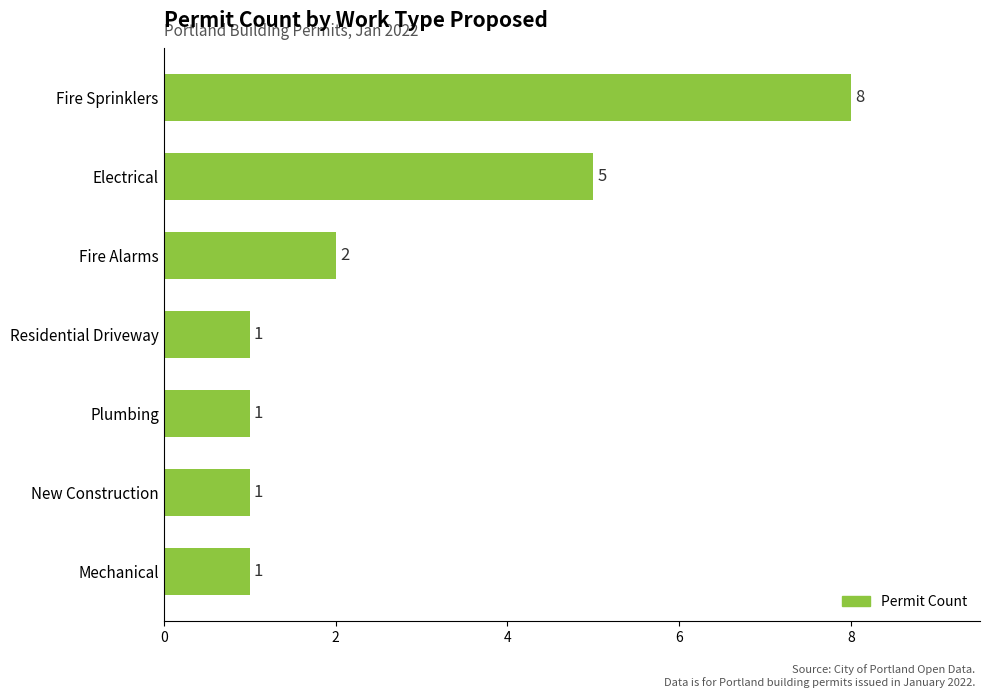

What is the difference between the maximum and second lowest values?

7